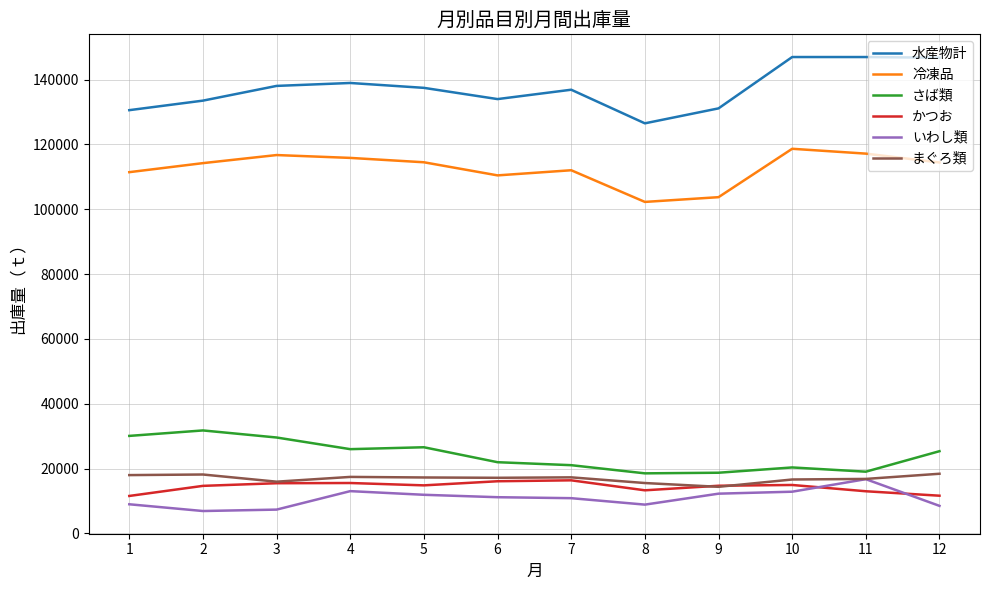

The いわし類 series shows 14562.7 at 1. True or false?

False